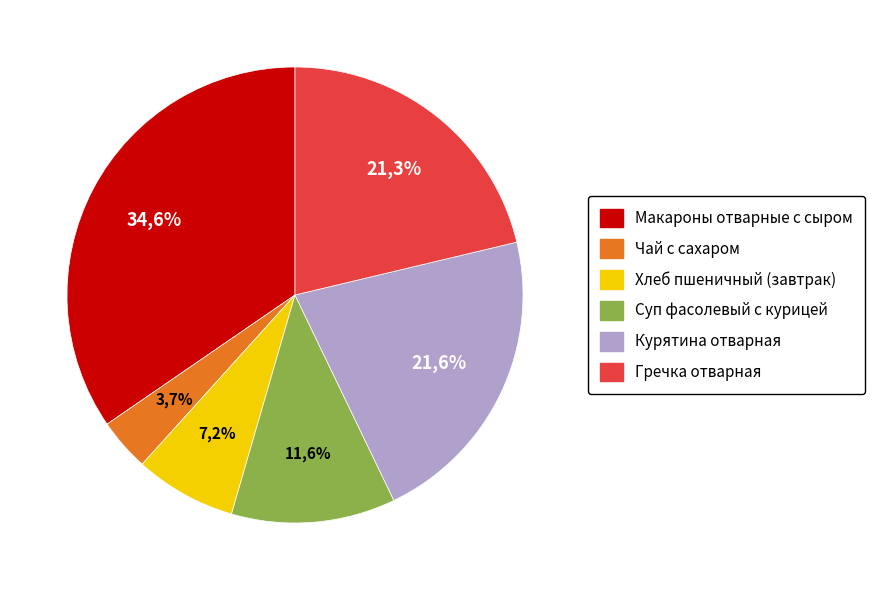

To the nearest percent, what is the average slice percentage?

17%